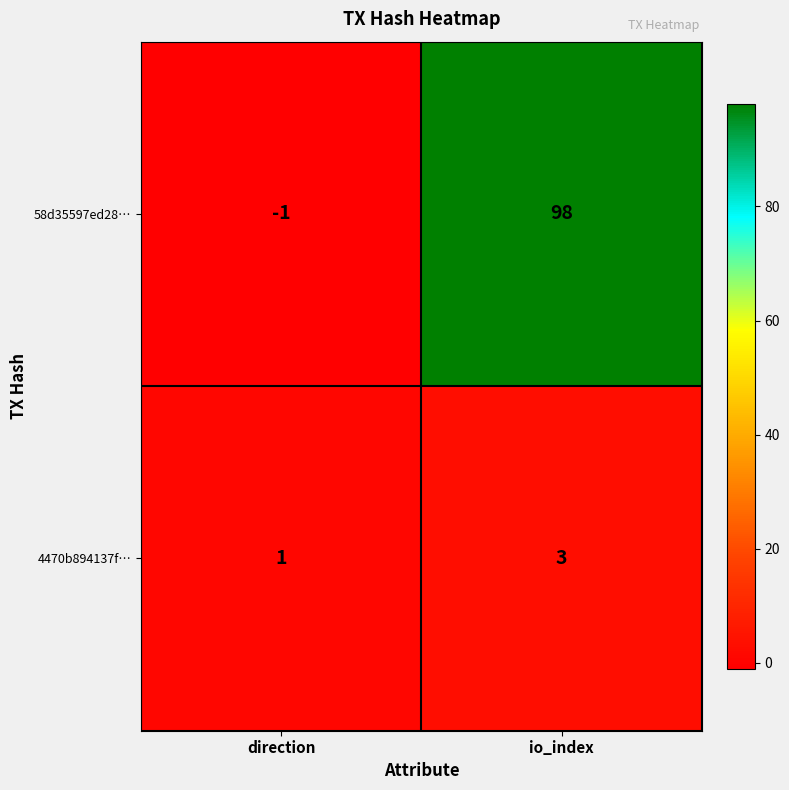

What is the difference between the maximum and minimum values in the 58d35597ed28… series?

99